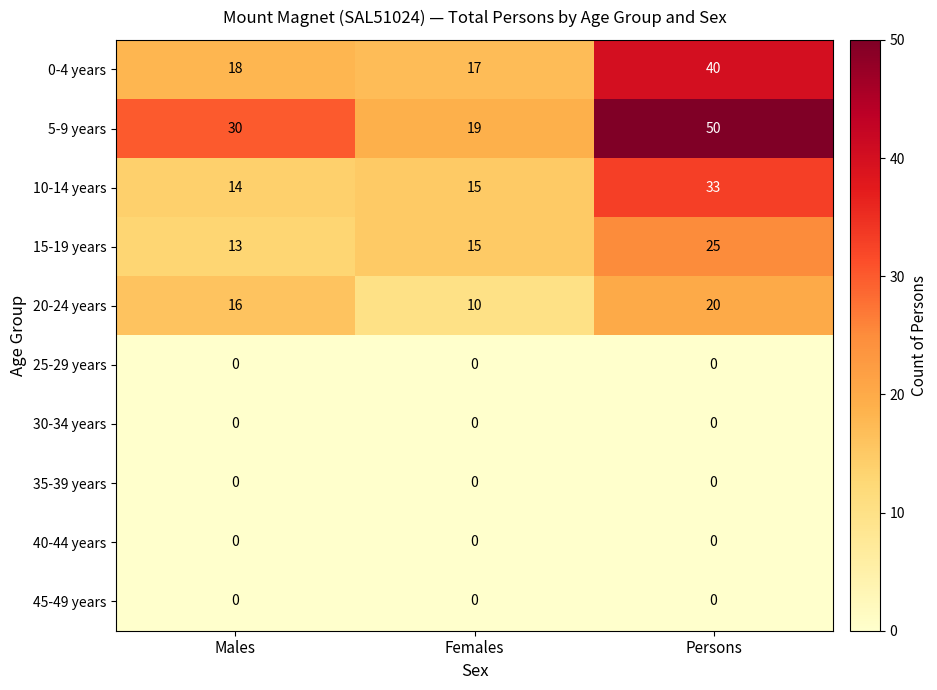

Which series has the largest range (max minus min)?

5-9 years